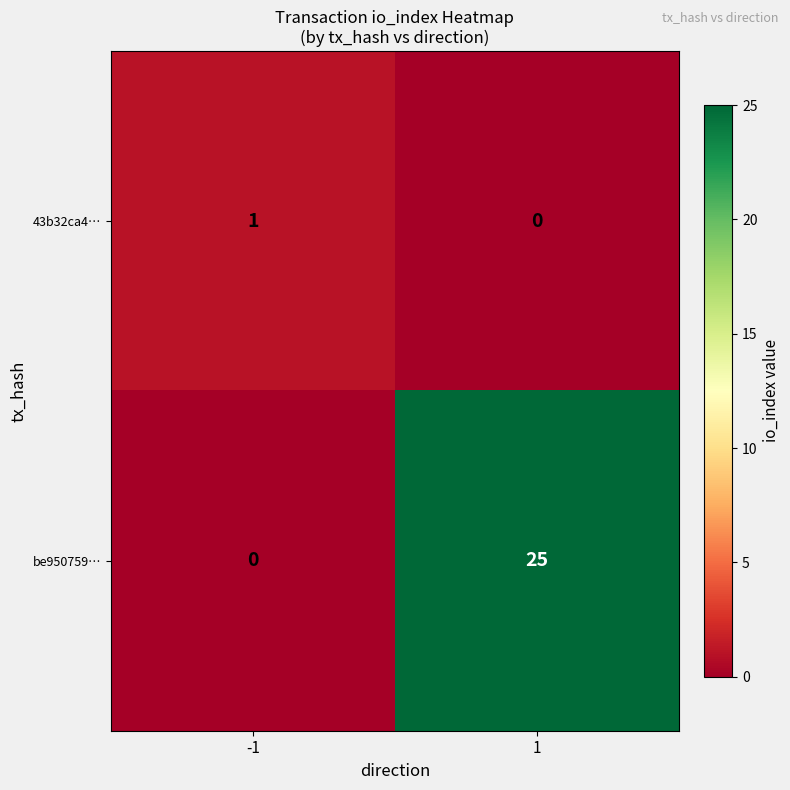

List the series in order of their peak value, lowest first.

43b32ca4…, be950759…